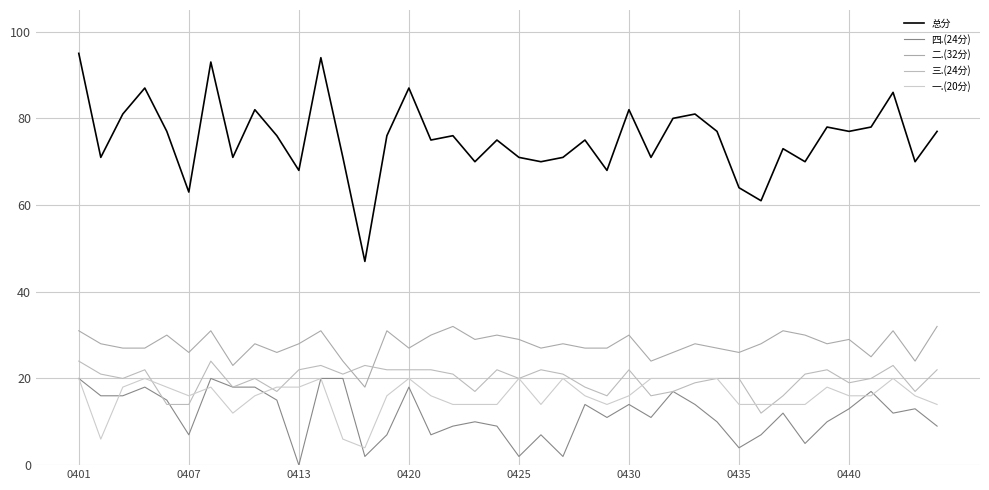

How many values in the 总分 series are below 76?

20